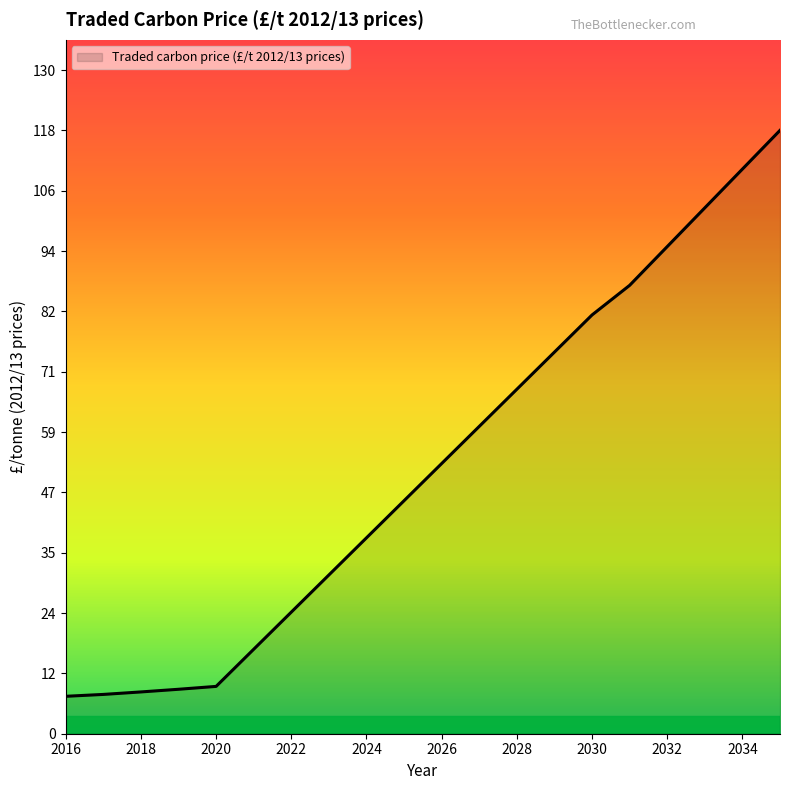

What is the difference between the maximum and minimum values?

110.5